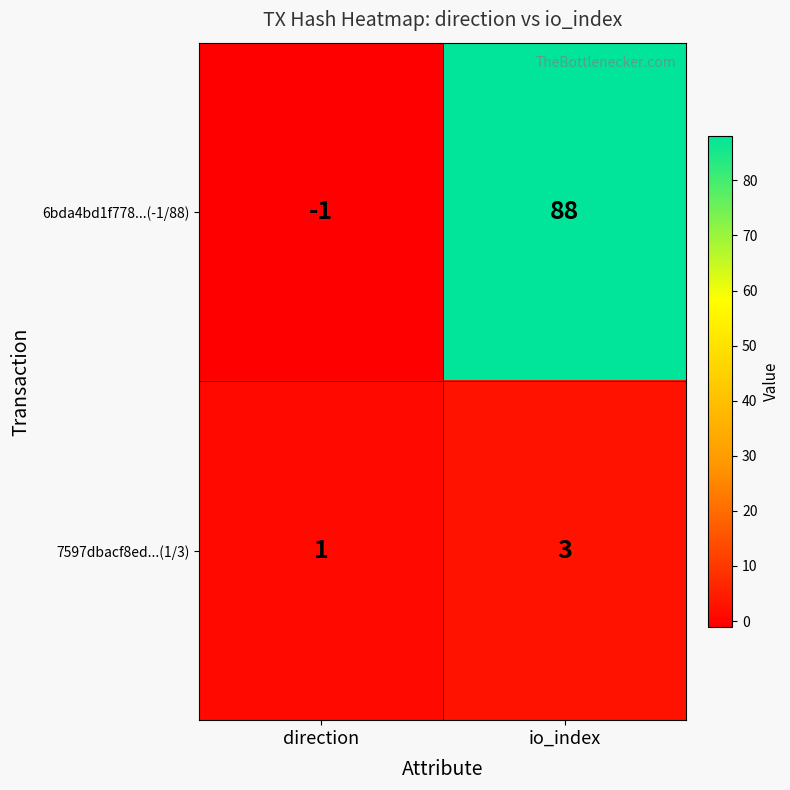

How many negative values does the 6bda4bd1f778...(-1/88) series have?

1